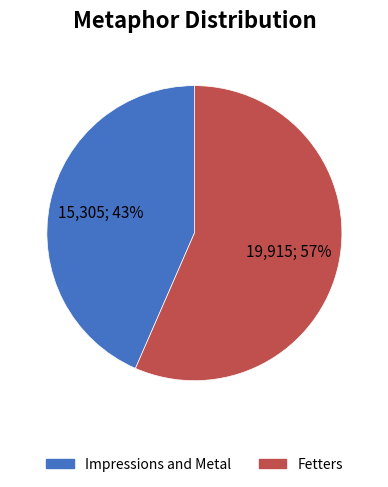

Rank the categories by value from highest to lowest.

Fetters, Impressions and Metal